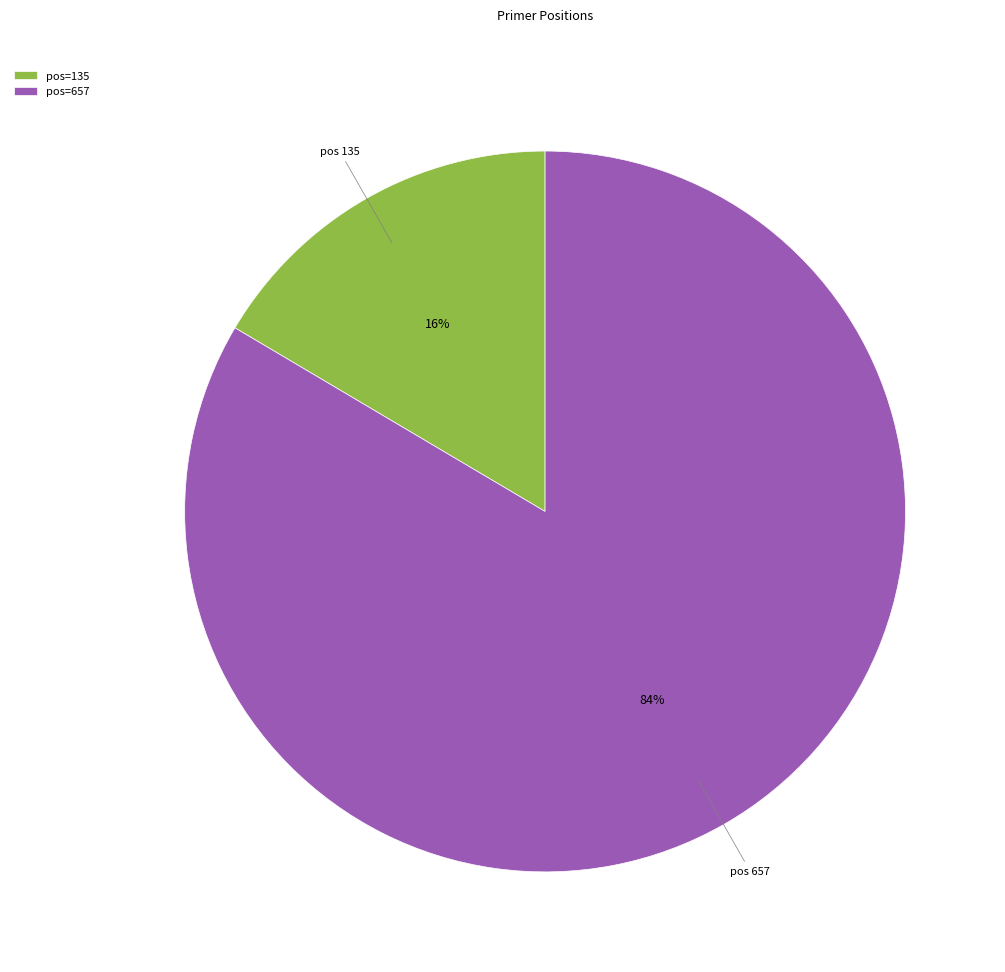

Is the sum of pos=135 and pos=657 greater than half?

Yes